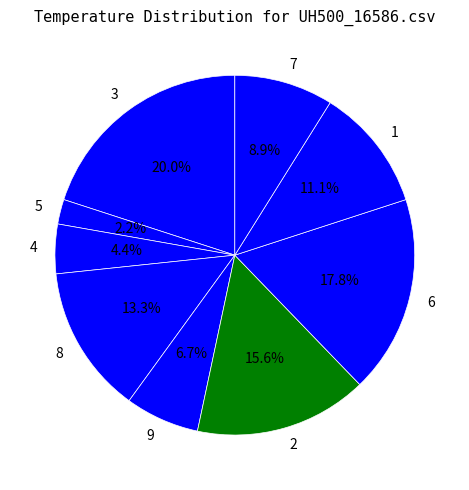

Is it true that 2 is 6% of the pie?

False